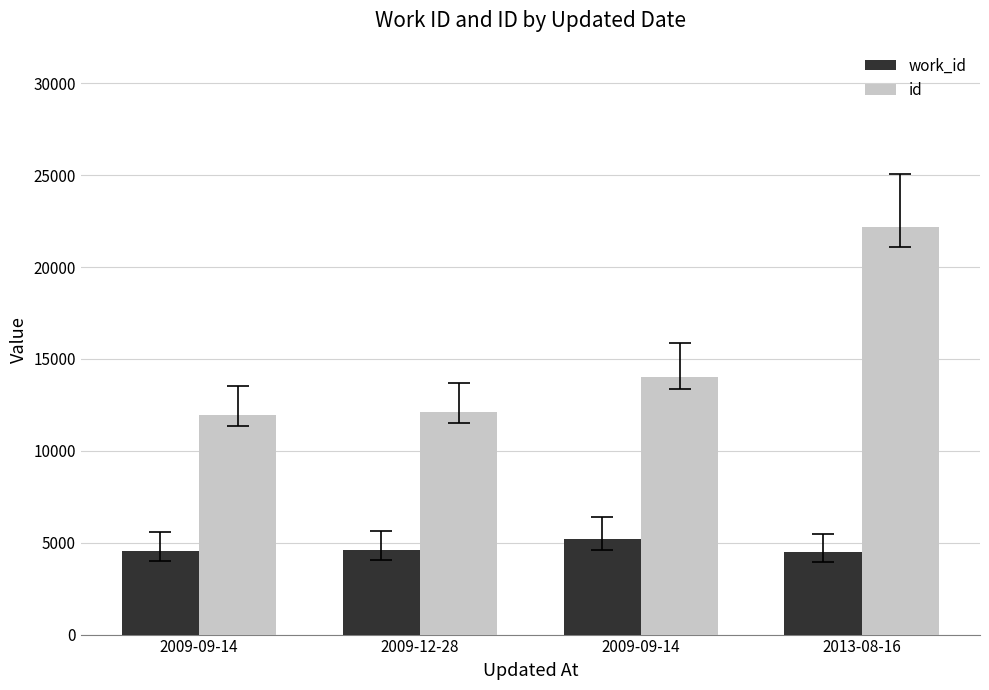

The value of id at 2009-09-14 is 24525. True or false?

False